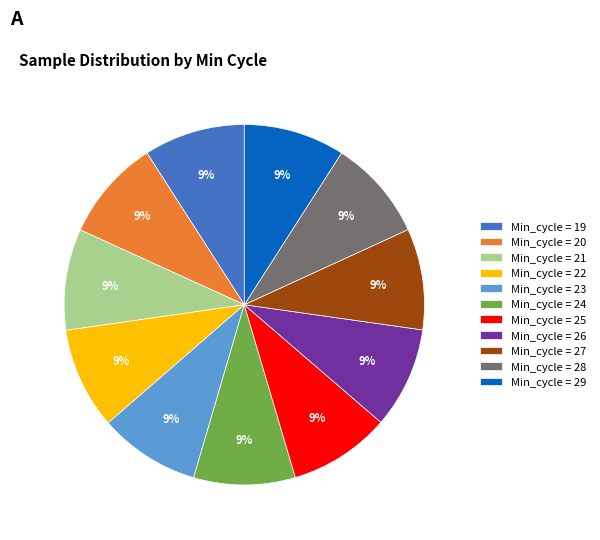

Count the number of slices in the pie.

11